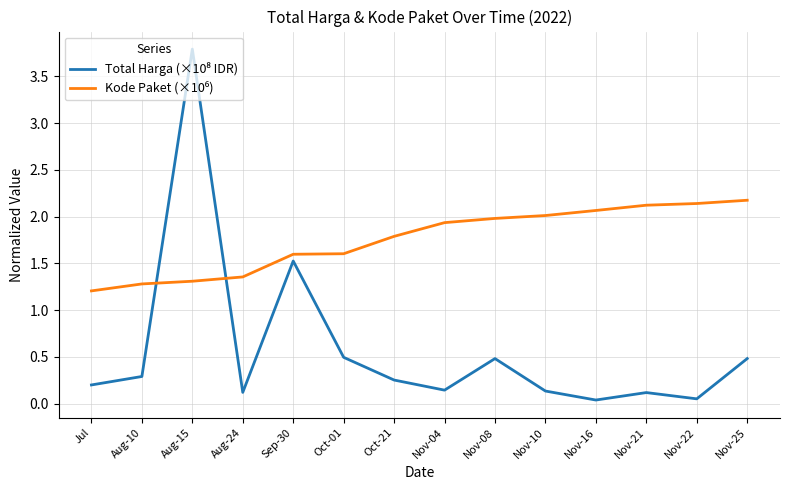

At how many categories does at least one series exceed 3?

1